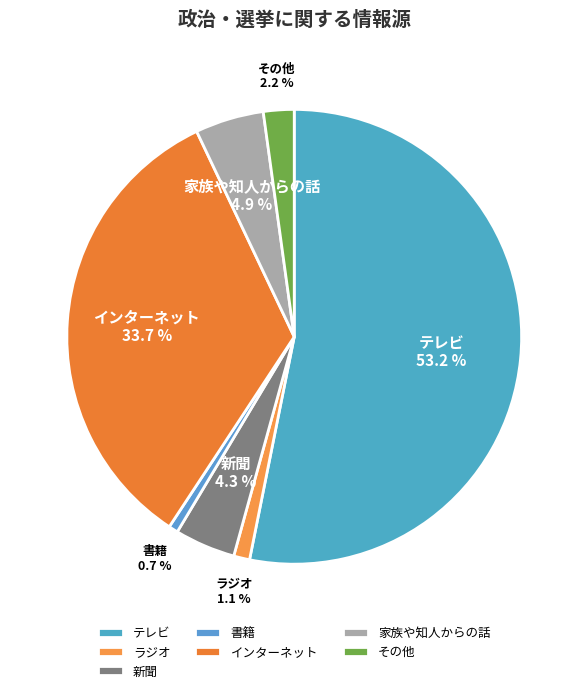

To the nearest percent, what percentage of the pie is ラジオ?

1%